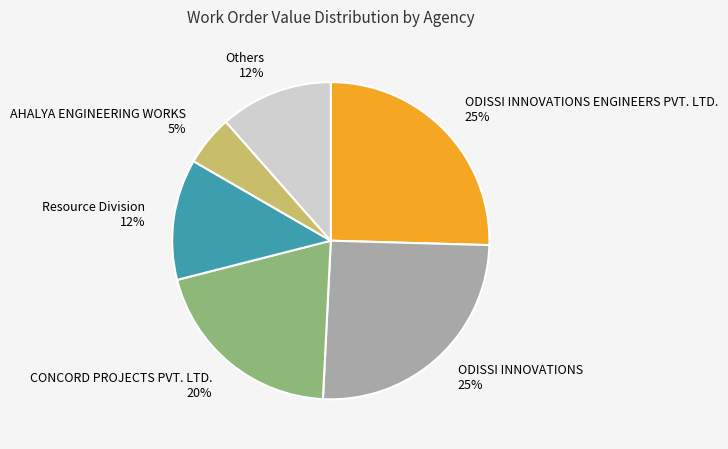

Which slice is the smallest?

AHALYA ENGINEERING WORKS